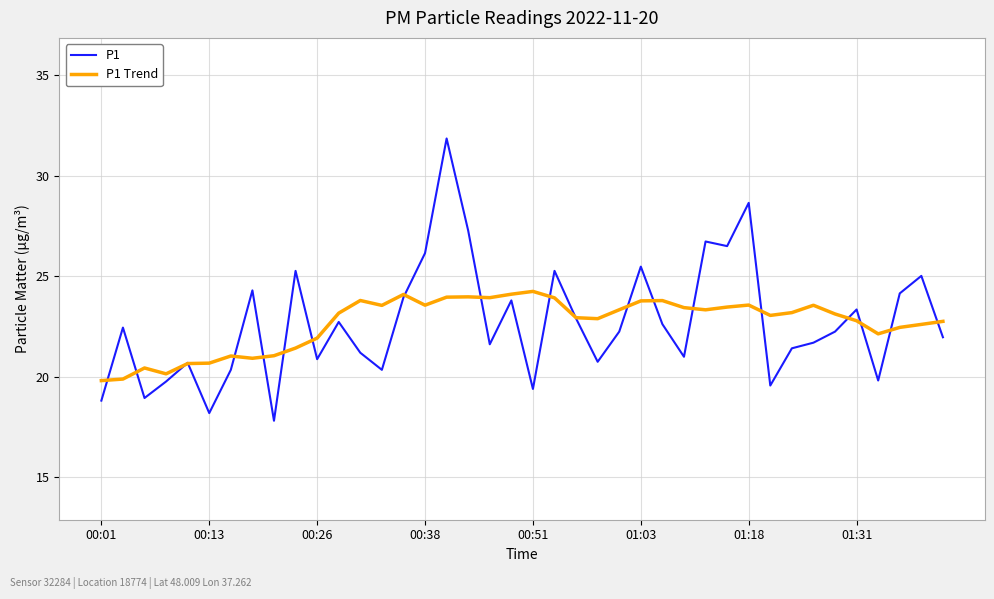

True or false: P1 has more than 2 interior local peaks.

True